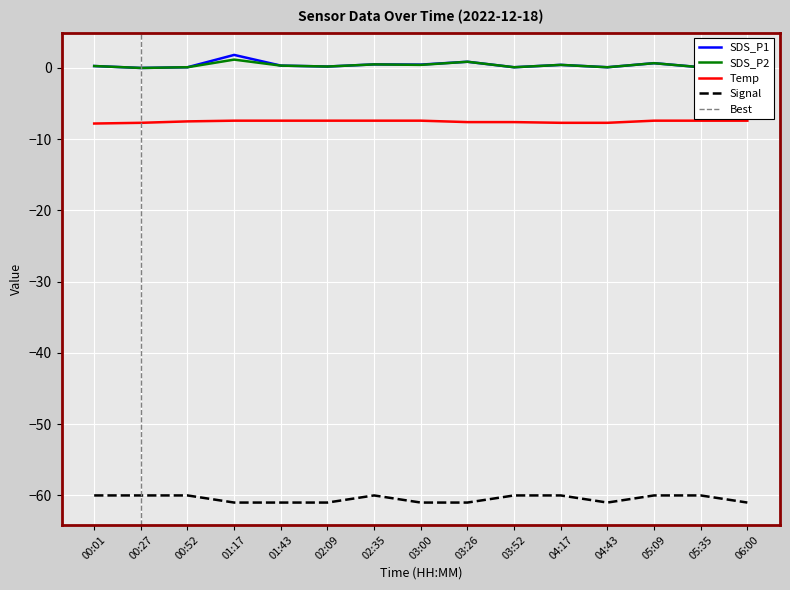

Reading left to right, list all the values displayed in this chart.

SDS_P1: 0.3	0.0	0.1	1.8	0.3	0.2	0.5	0.5	0.9	0.1	0.4	0.1	0.7	0.1	0.2
SDS_P2: 0.3	0.0	0.1	1.2	0.3	0.2	0.5	0.4	0.9	0.1	0.4	0.1	0.7	0.1	0.2
Temp: -7.8	-7.7	-7.5	-7.4	-7.4	-7.4	-7.4	-7.4	-7.6	-7.6	-7.7	-7.7	-7.4	-7.4	-7.4
Signal: -60.0	-60.0	-60.0	-61.0	-61.0	-61.0	-60.0	-61.0	-61.0	-60.0	-60.0	-61.0	-60.0	-60.0	-61.0